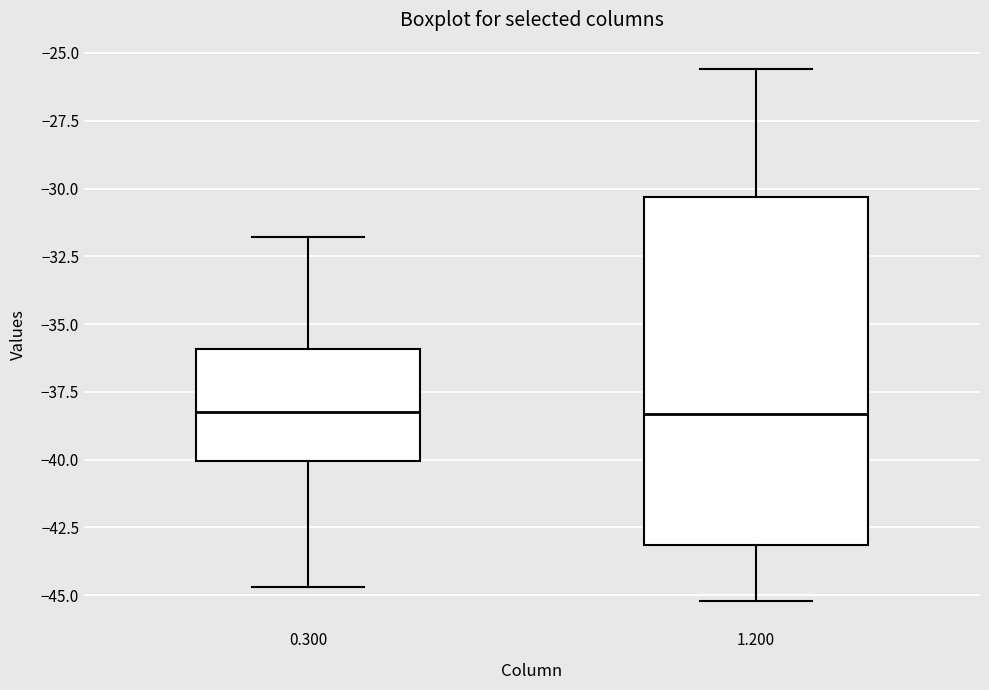

Reading left to right, read every box against the y-axis: the position of its median line, the range the box covers, and the ends of its whiskers. The values are not printed on the chart, so give them approximately, as read against the axis.

0.300: median -38.0, box -40.0 to -36.0, whiskers -44.5 to -32.0
1.200: median -38.5, box -43.0 to -30.5, whiskers -45.0 to -25.5